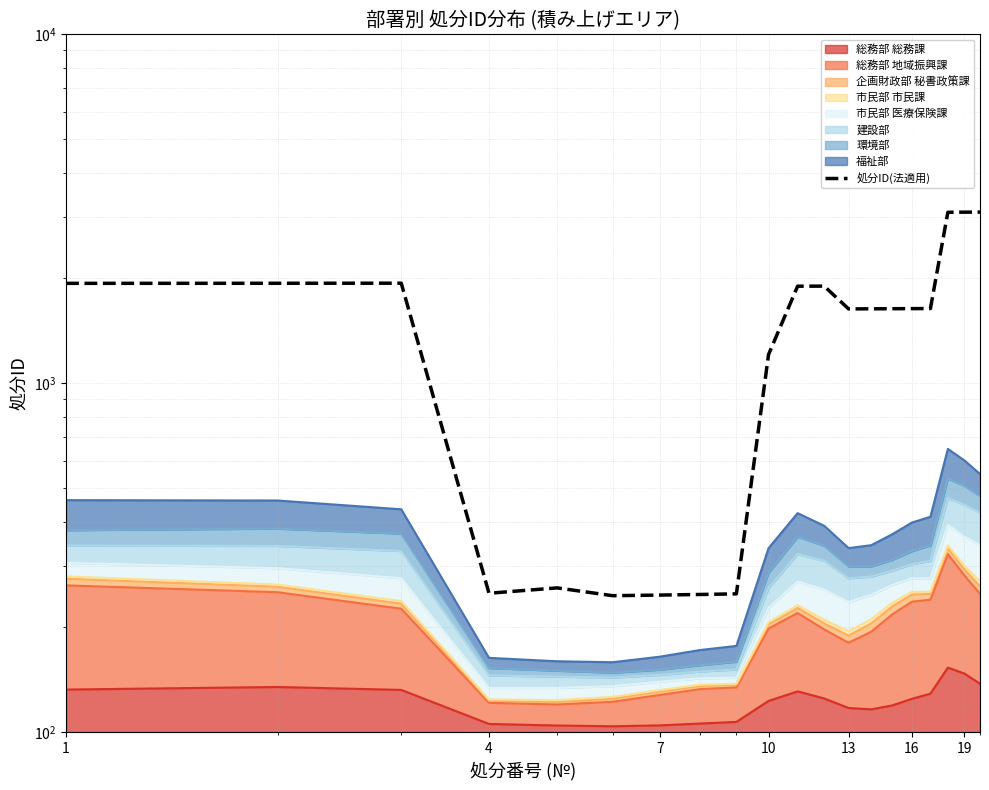

At which label does the data first exceed 1636?

1